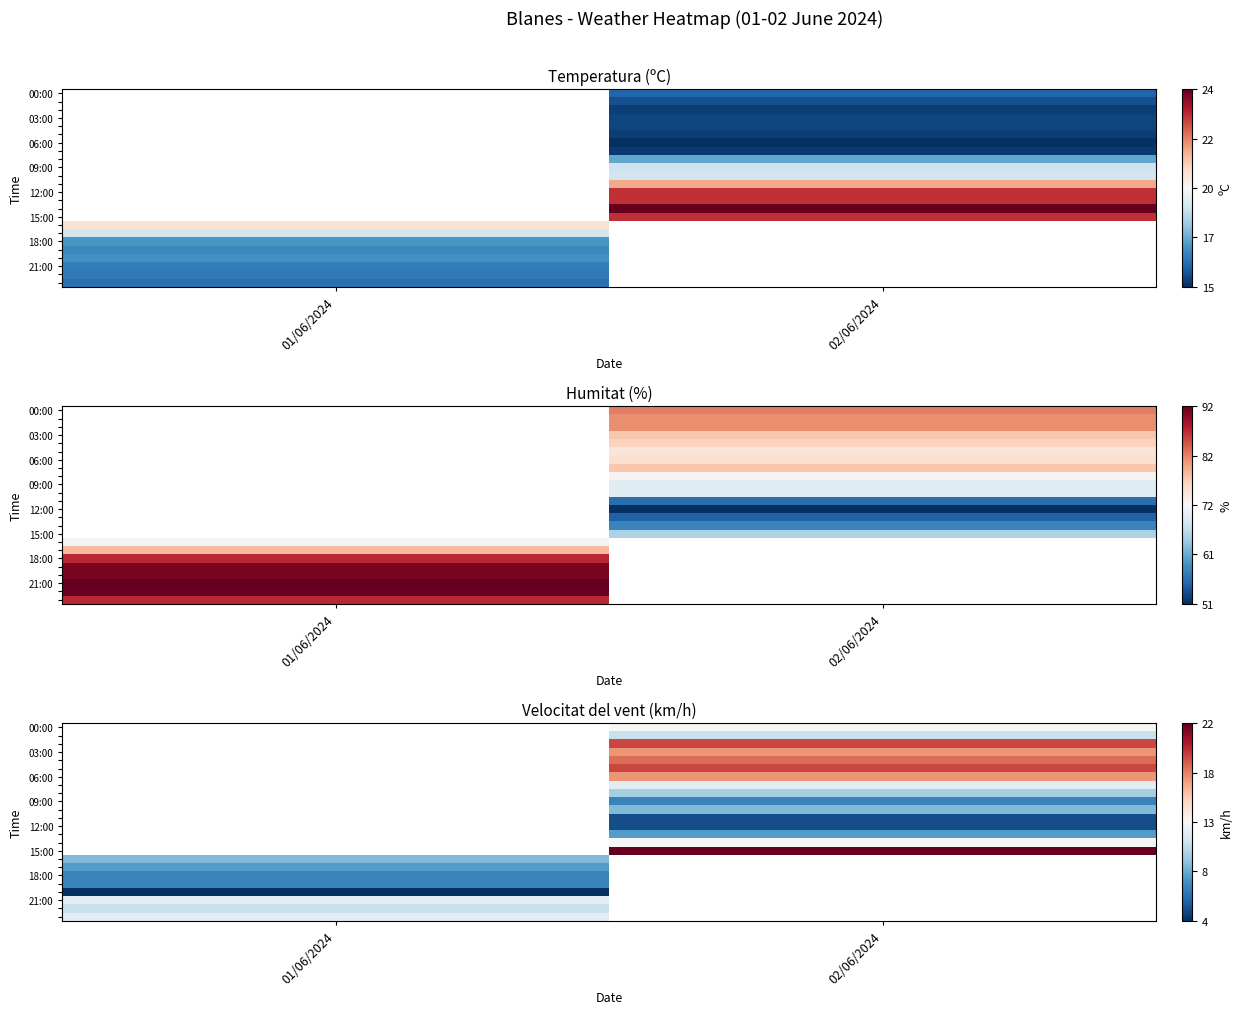

What is the maximum value for 18:00?

7.0